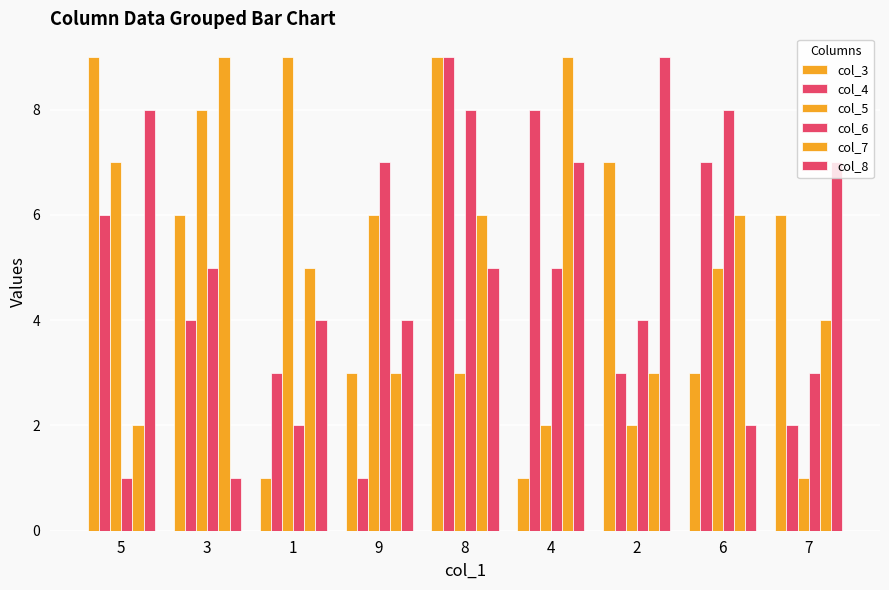

Which category has the highest value in the col_7 series?

3